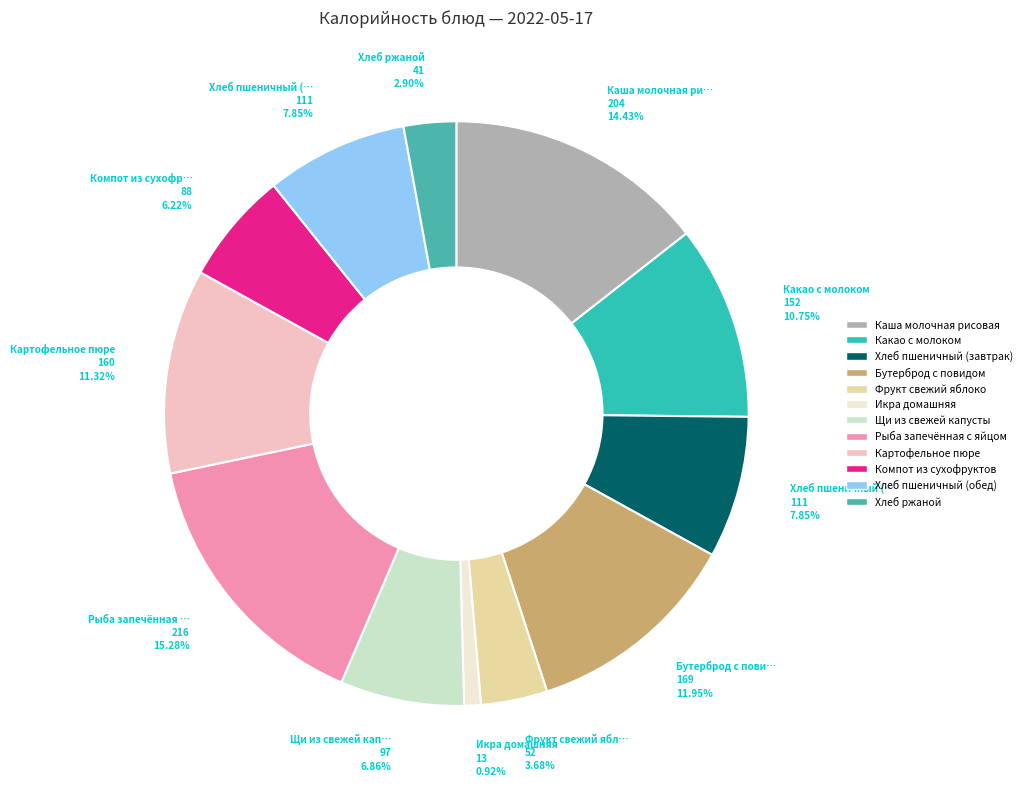

What portion of the pie excludes Какао с молоком?

89.3%